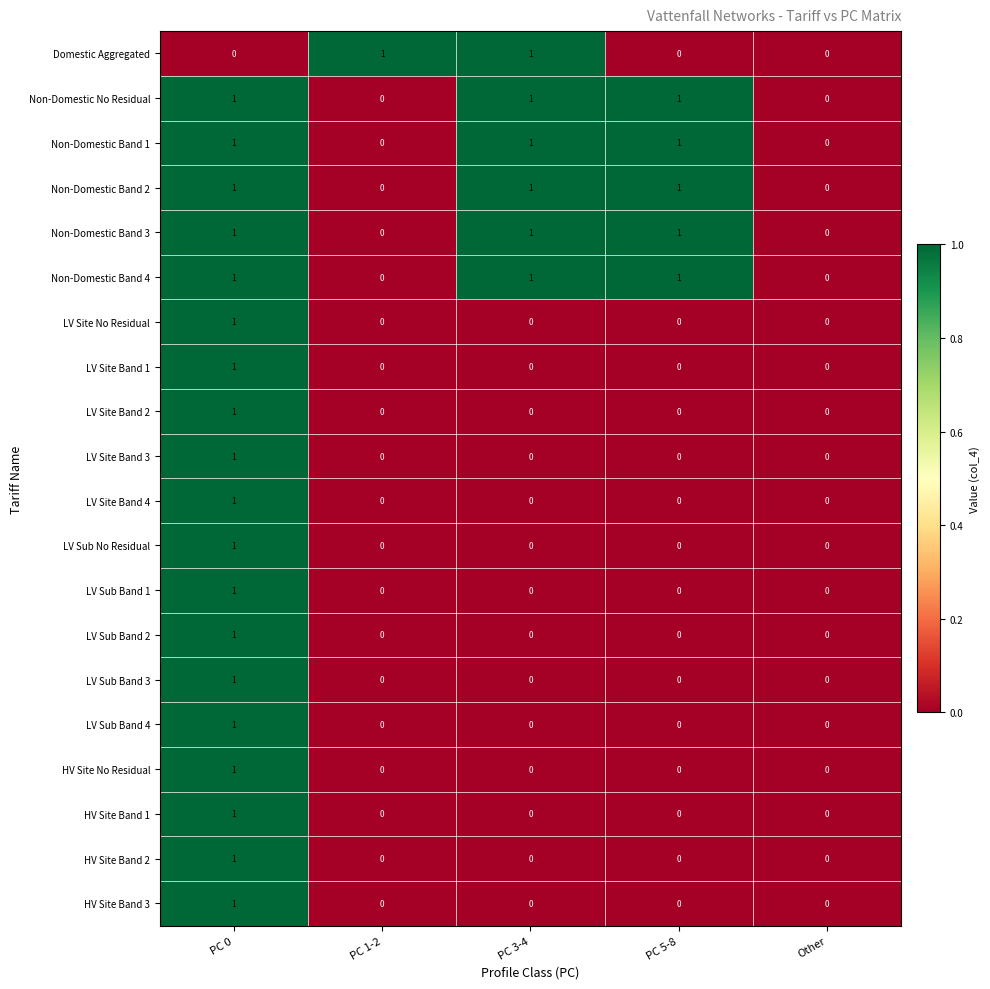

What is the sum of all Non-Domestic Band 3 values?

3